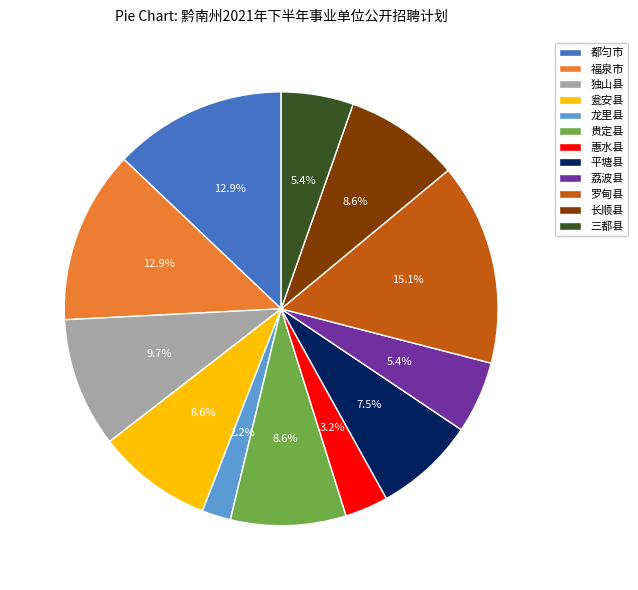

Between 荔波县 and 平塘县, which is larger?

平塘县